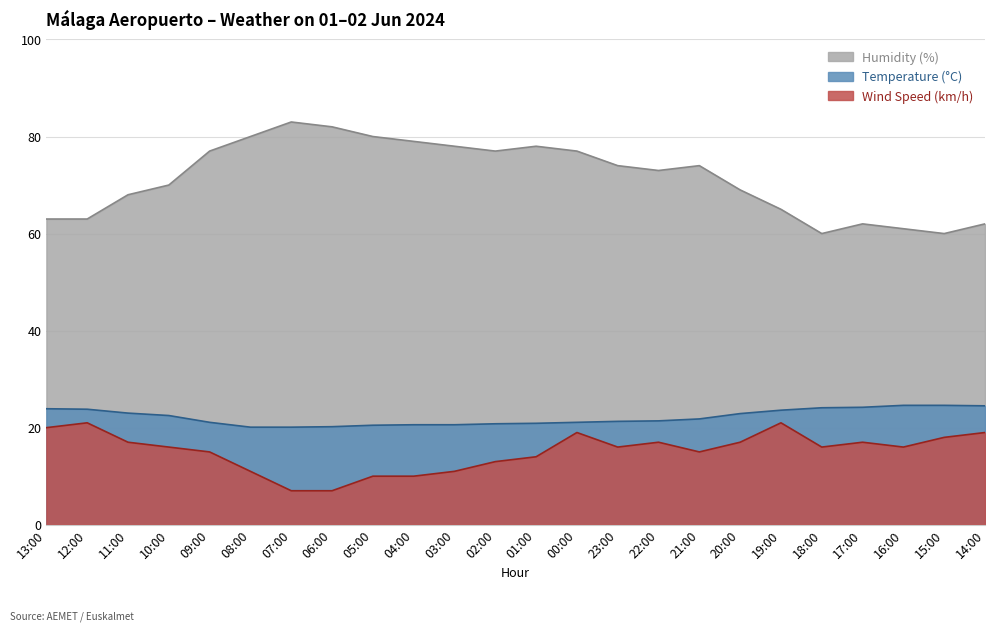

True or false: Wind Speed (km/h) has a value of 15.0 at 09:00.

True